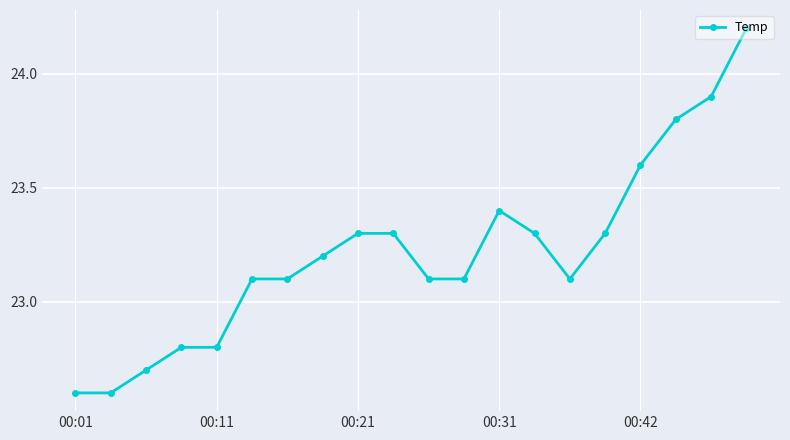

What is the maximum value shown in the chart?

24.2